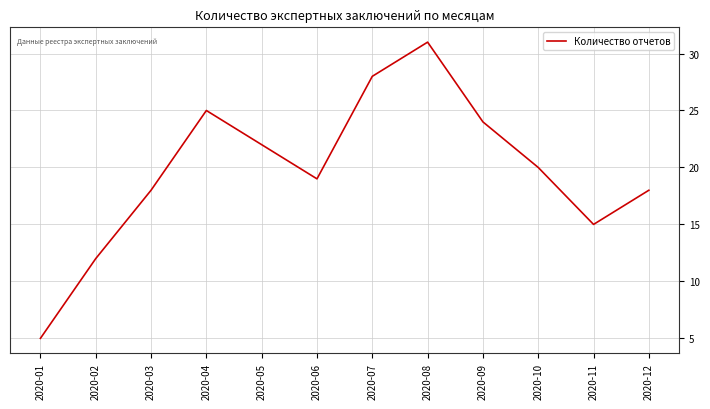

Does the chart display data point markers on the line(s)?

No